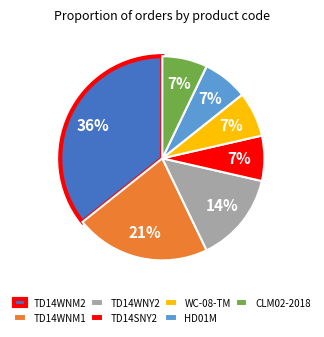

Is the sum of WC-08-TM and CLM02-2018 greater than half?

No